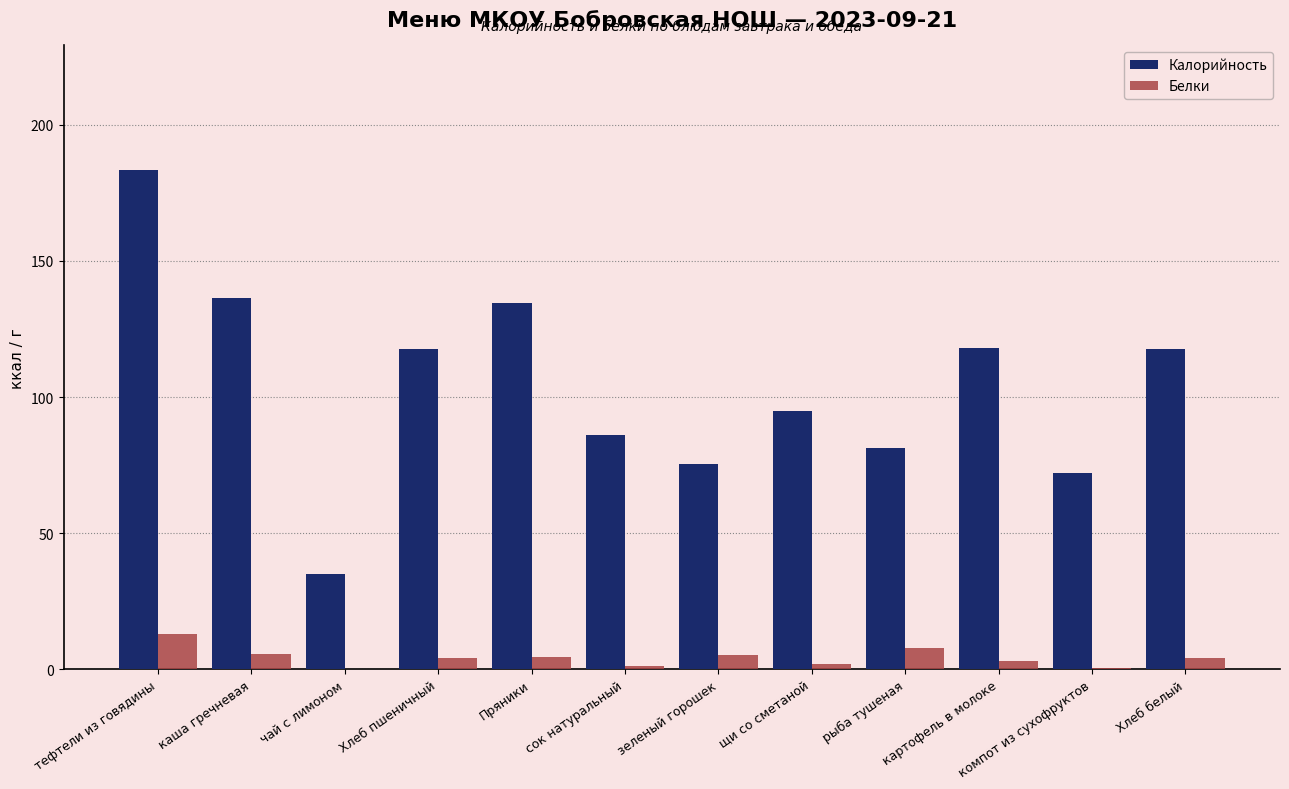

Which series changed the most between чай с лимоном and Пряники?

Калорийность